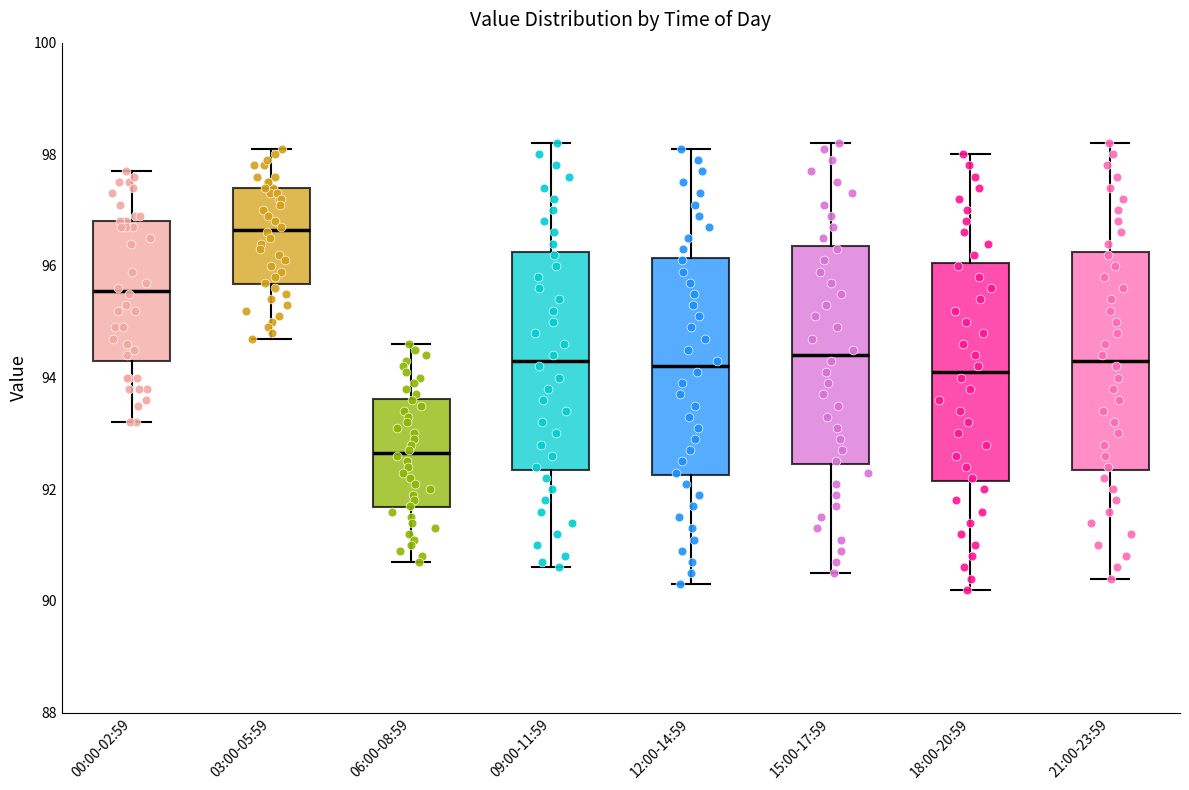

Reading left to right, transcribe this box plot: for each box, give where its median line is, the range the box spans, and where its two whiskers end, as read against the y-axis. The values are not printed on the chart, so give them approximately, as read against the axis.

00:00-02:59: median 95.6, box 94.4 to 96.8, whiskers 93.2 to 97.8
03:00-05:59: median 96.6, box 95.6 to 97.4, whiskers 94.8 to 98.2
06:00-08:59: median 92.6, box 91.6 to 93.6, whiskers 90.8 to 94.6
09:00-11:59: median 94.4, box 92.4 to 96.2, whiskers 90.6 to 98.2
12:00-14:59: median 94.2, box 92.2 to 96.2, whiskers 90.4 to 98.2
15:00-17:59: median 94.4, box 92.4 to 96.4, whiskers 90.6 to 98.2
18:00-20:59: median 94.2, box 92.2 to 96.0, whiskers 90.2 to 98.0
21:00-23:59: median 94.4, box 92.4 to 96.2, whiskers 90.4 to 98.2